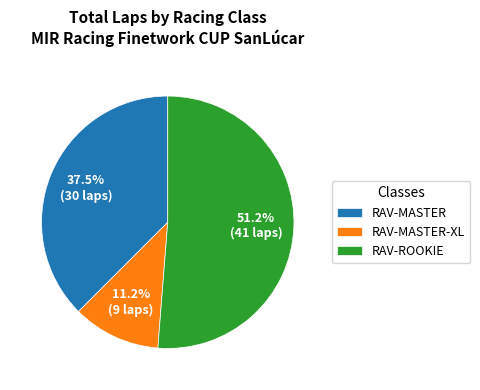

Is the sum of RAV-MASTER and RAV-ROOKIE greater than half?

Yes